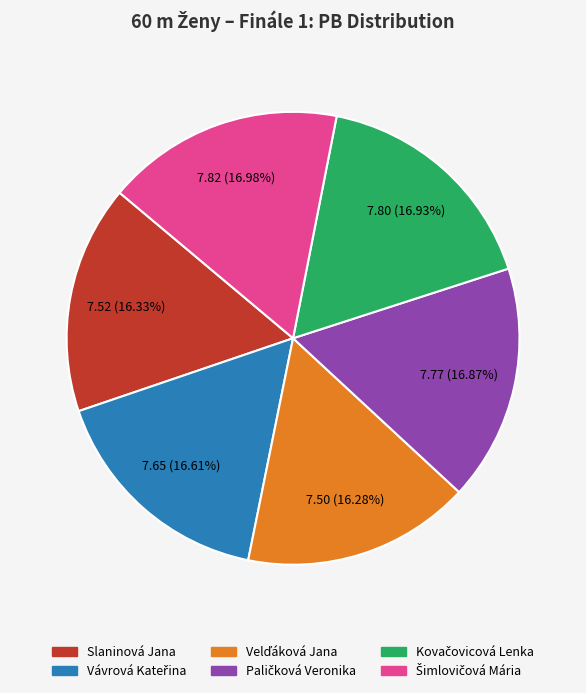

To the nearest percent, what percentage of the pie is Slaninová Jana?

16%